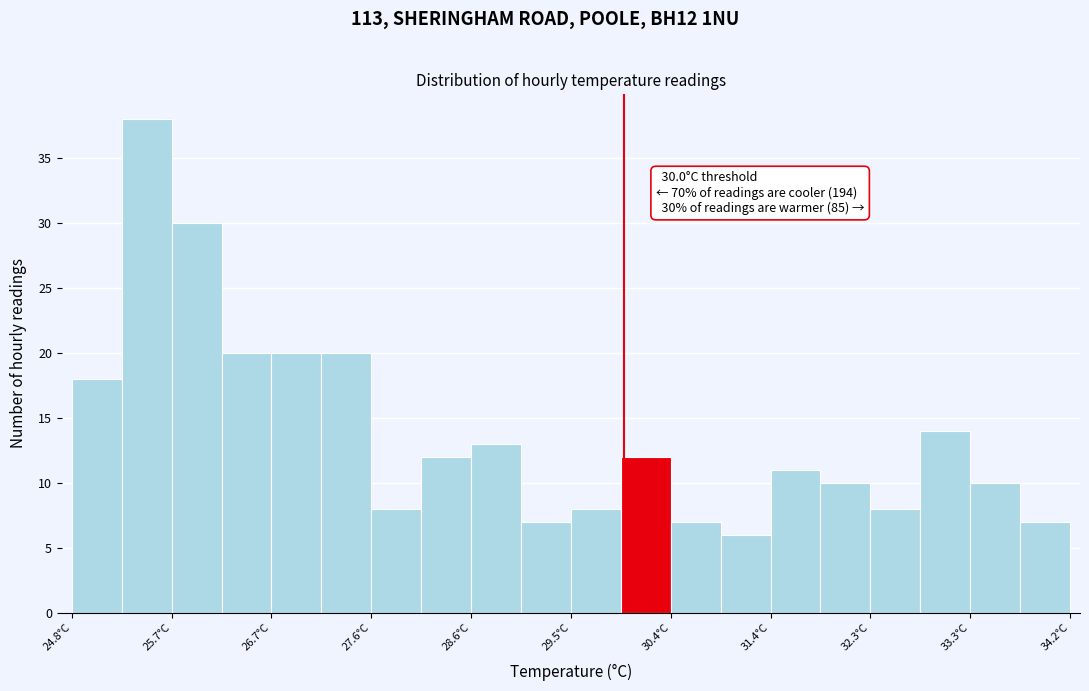

Which range on the x-axis has the tallest bar?

25.27 to 25.74